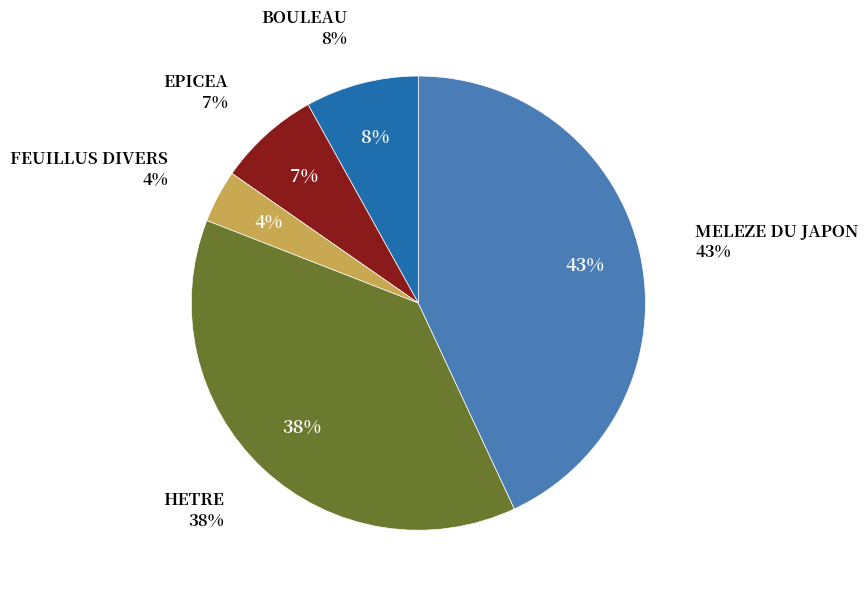

Is it true that FEUILLUS DIVERS is 1% of the pie?

False